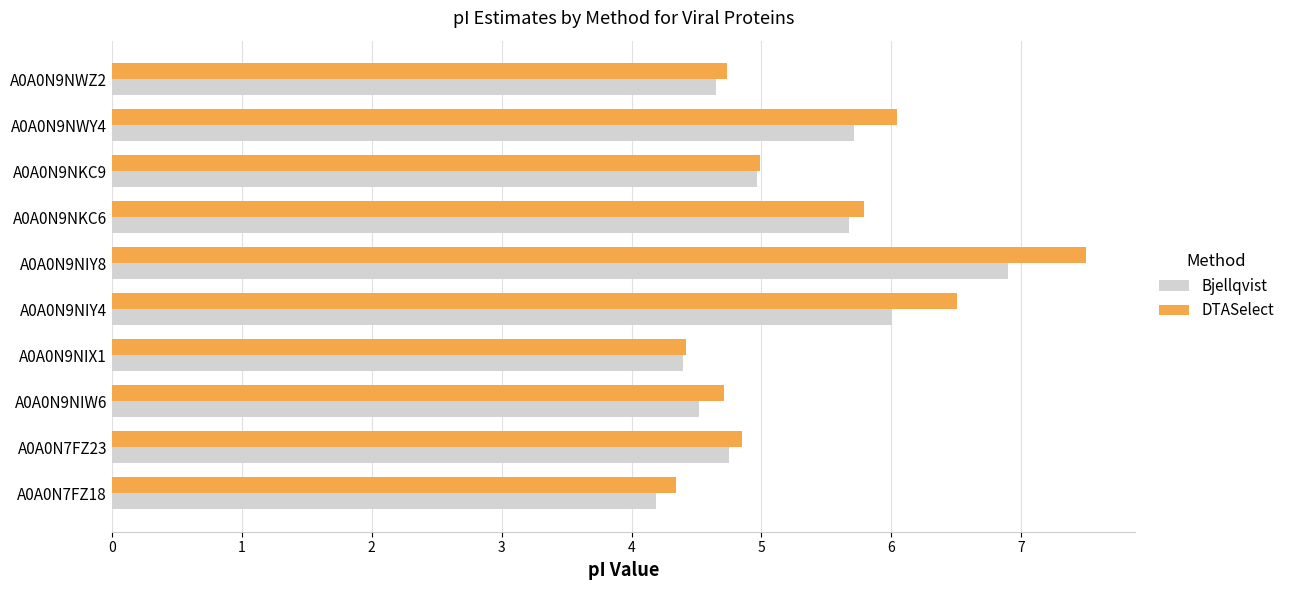

What is the lowest value of the DTASelect series?

4.3